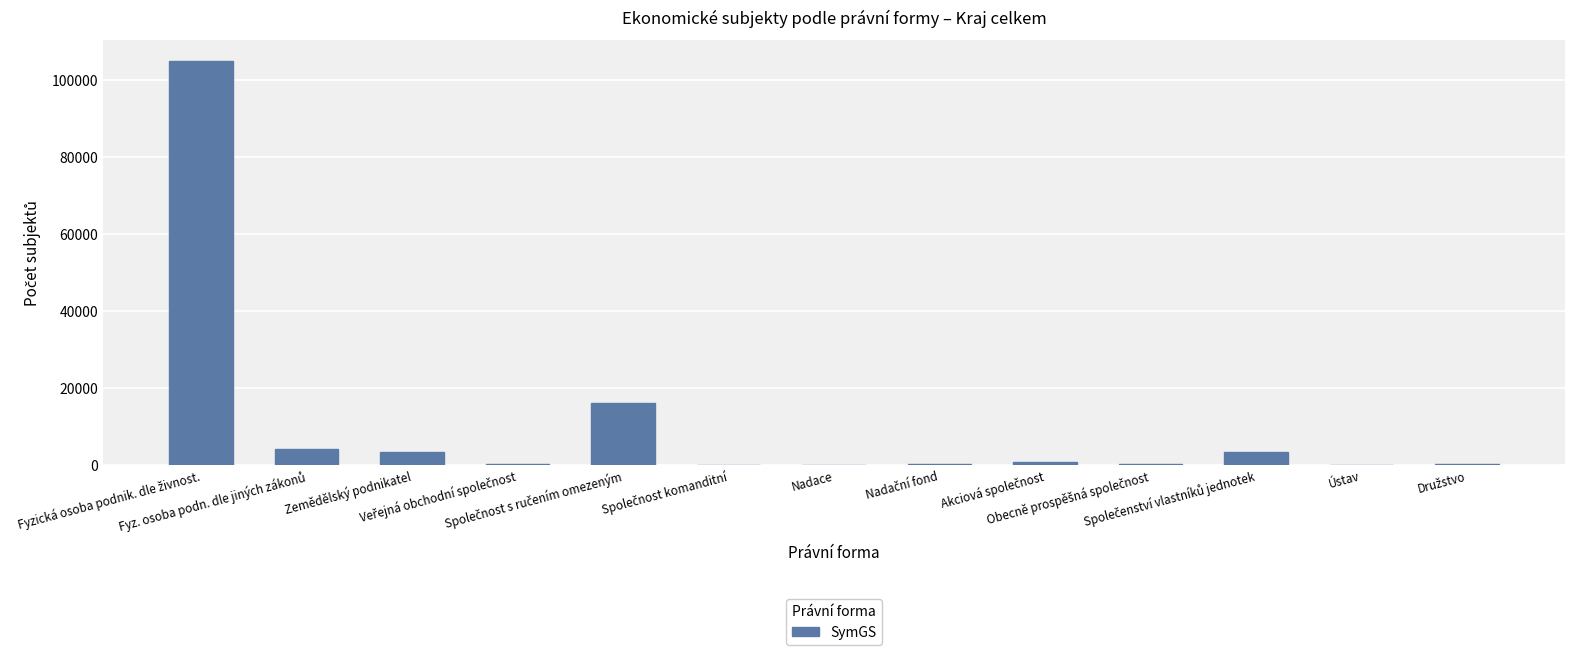

What is the sum of all values?

133464